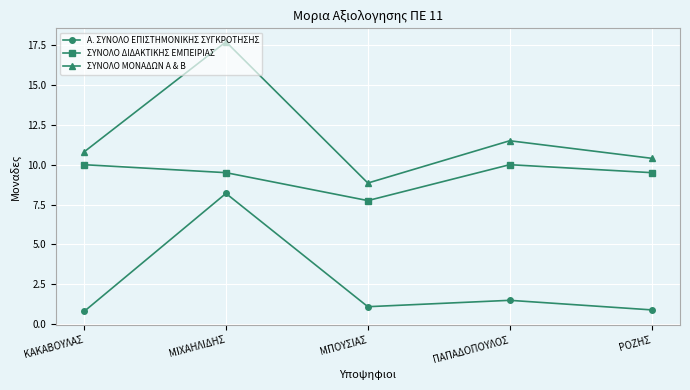

What is the total value across all series at ΚΑΚΑΒΟΥΛΑΣ?

21.6